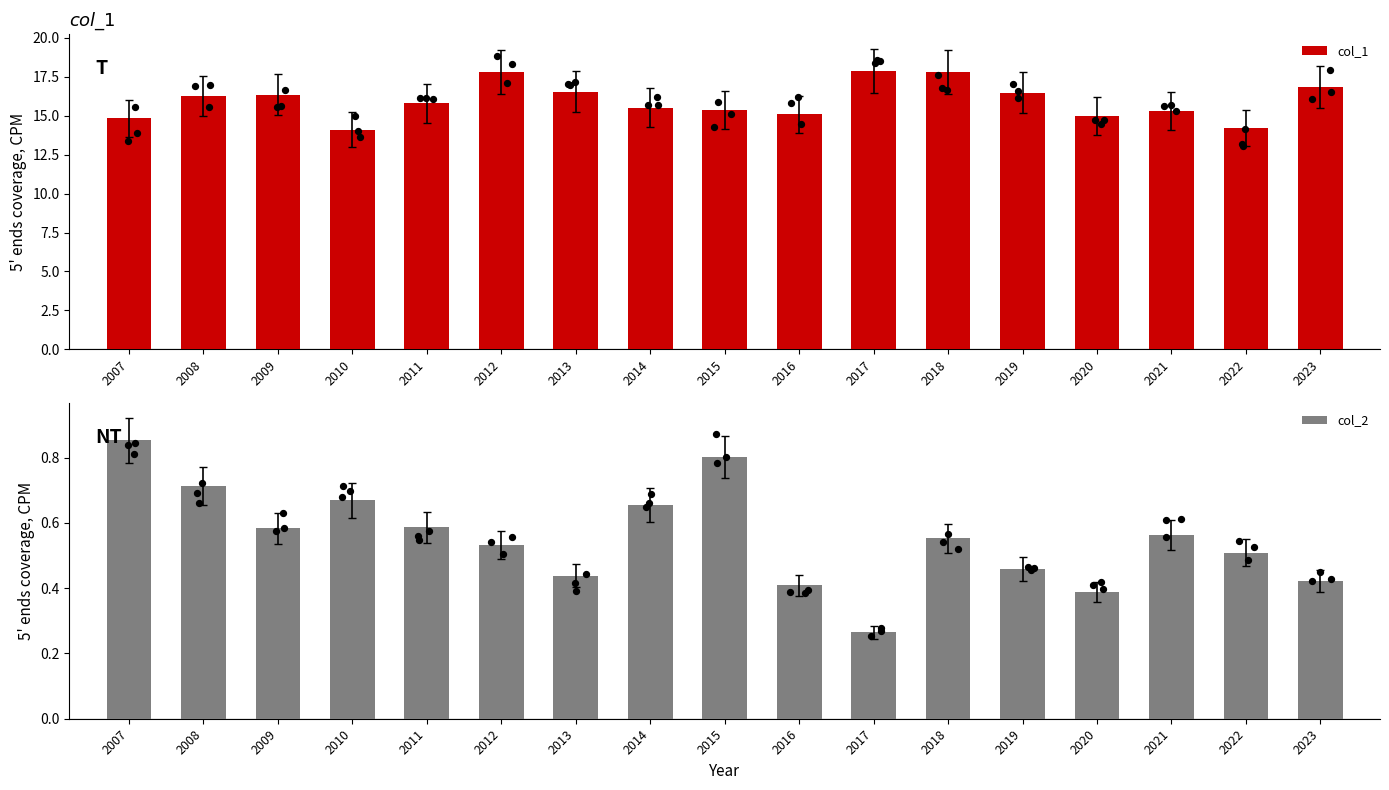

What are all the series names shown in the legend?

col_1, col_2